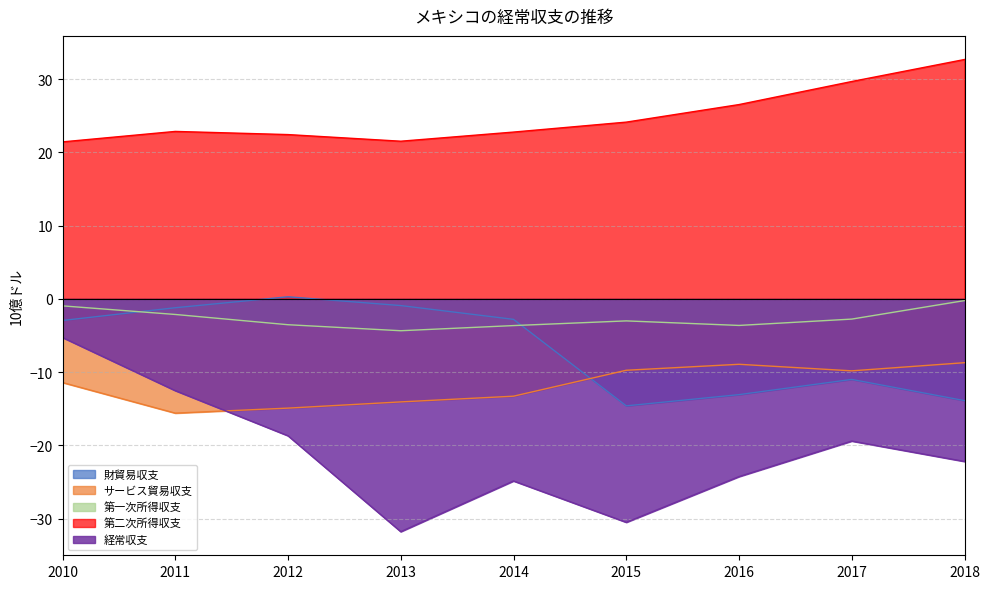

How many data points in 第一次所得収支 are less than -2?

7